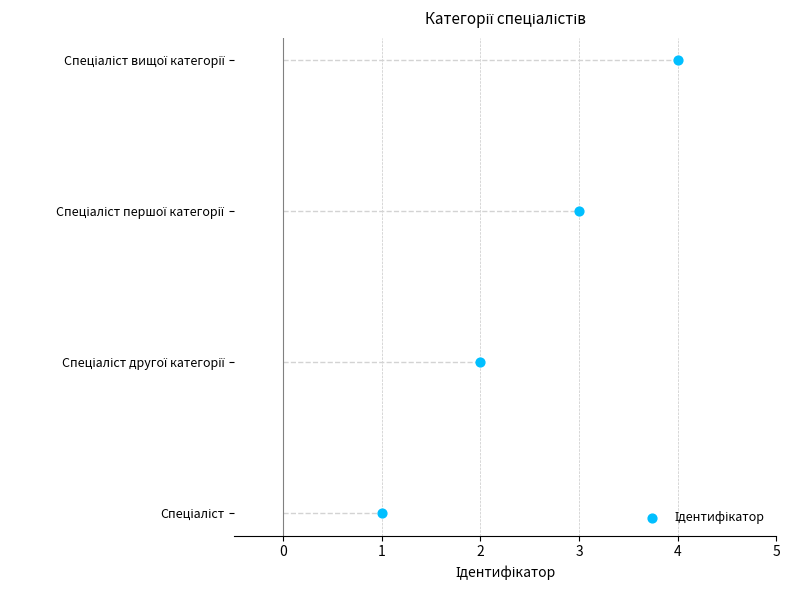

What is the change in value from 2 to 4?

+2